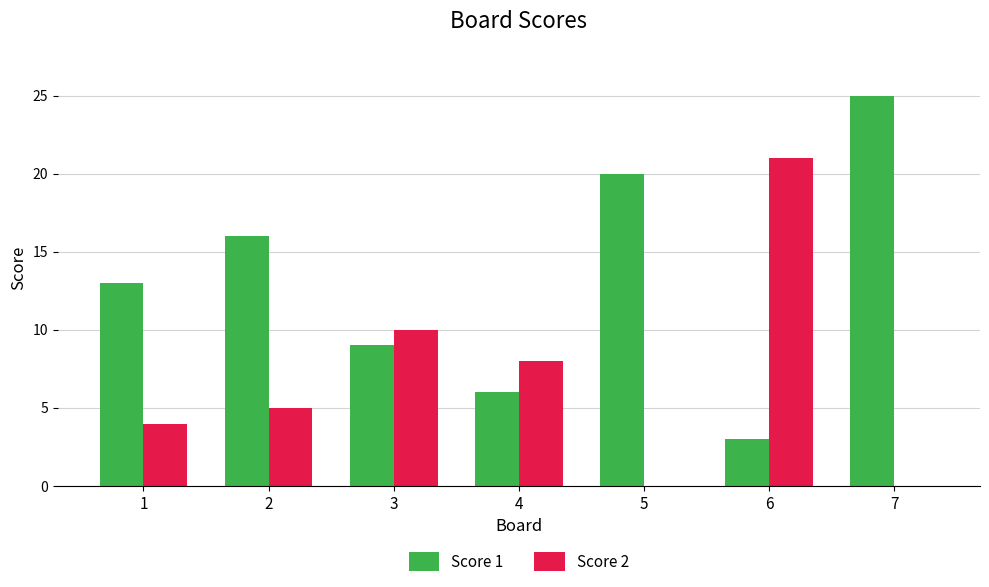

Is it true that Score 2 equals 4 at 1?

True